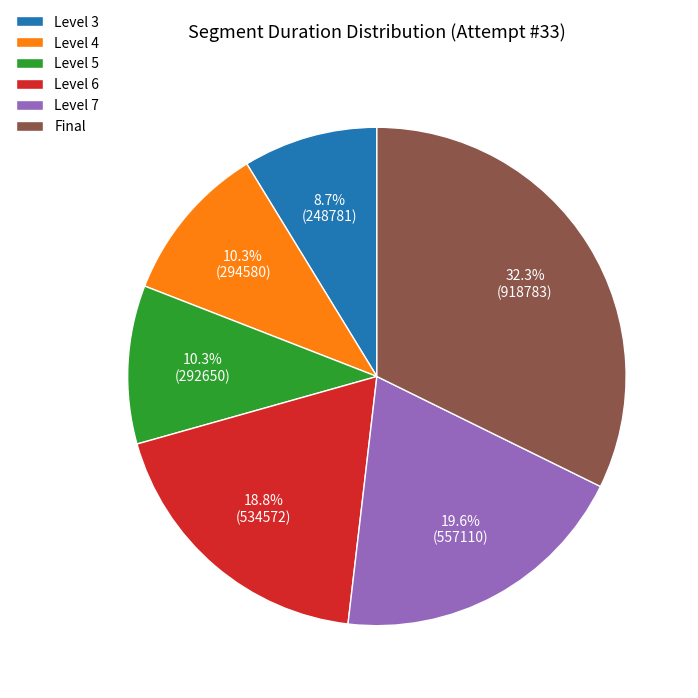

To the nearest percent, what is the difference between the largest and smallest slice percentages?

24%